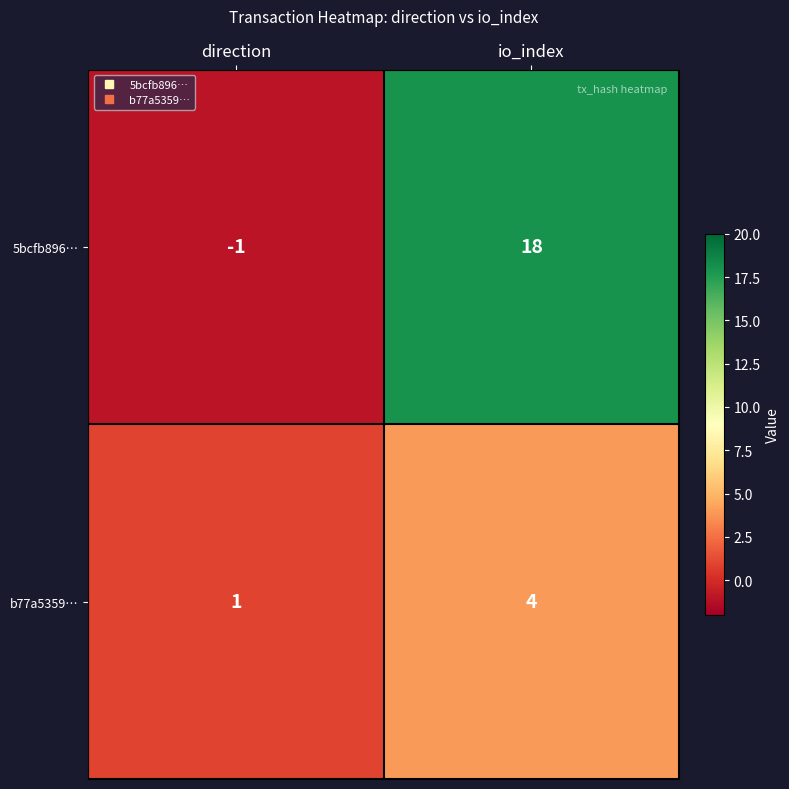

At how many categories does at least one series exceed 10?

1